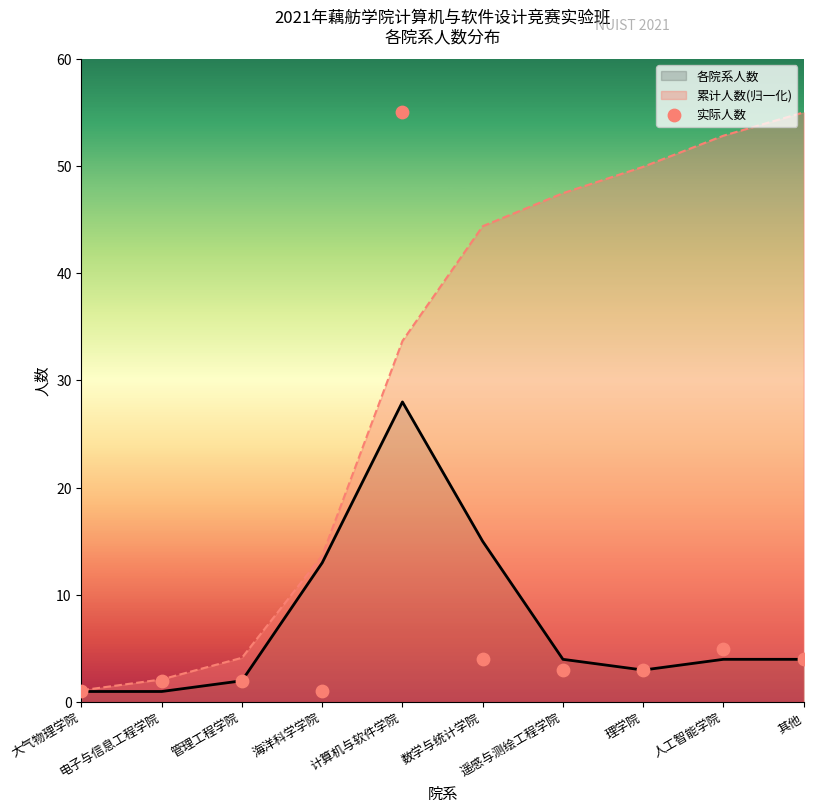

Which has a higher value, 人工智能学院 or 电子与信息工程学院?

人工智能学院